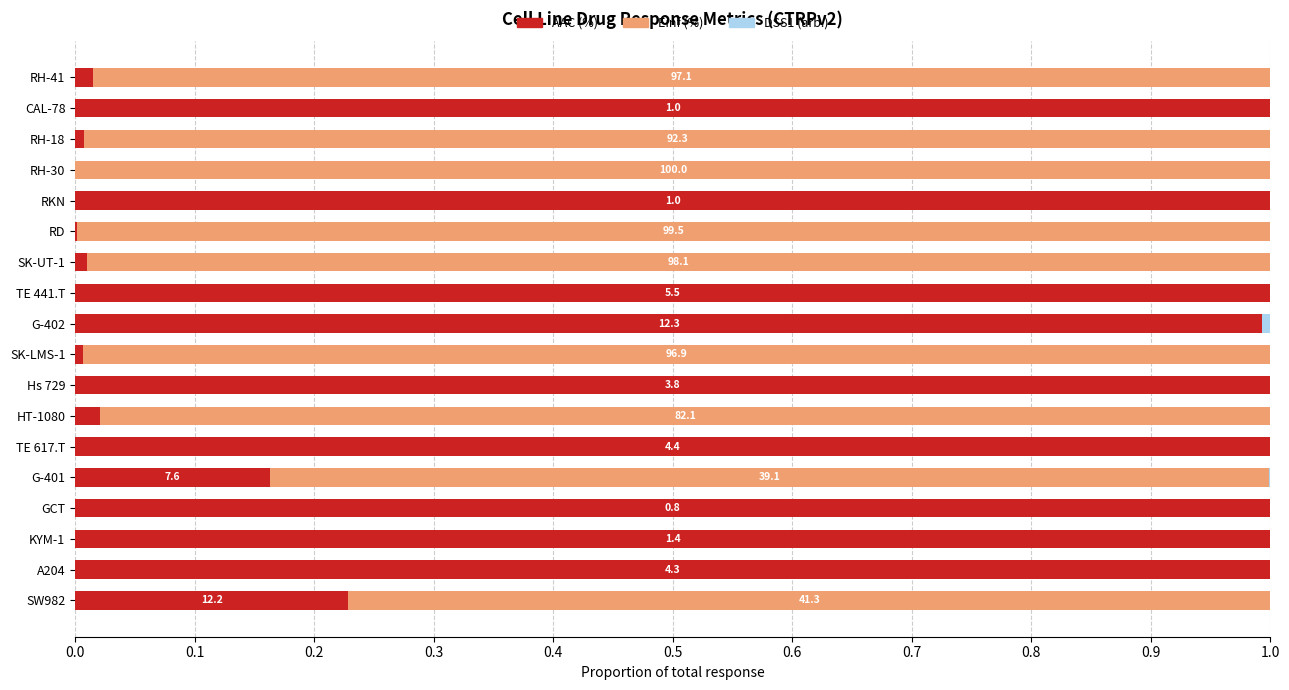

True or false: AAC (%) has a value of 1.0 at TE 617.T.

True